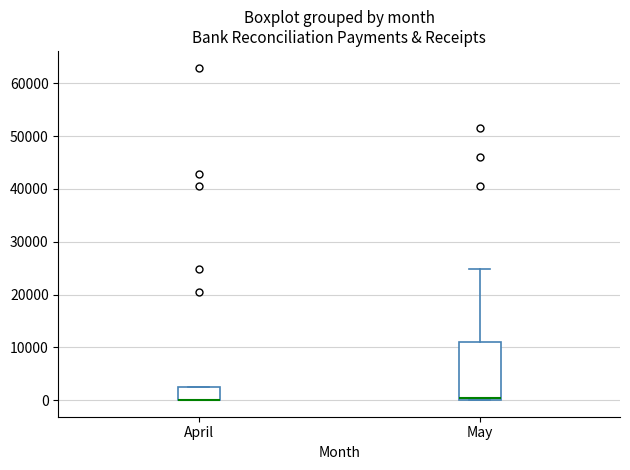

Where does the upper whisker of the box for May end on the y-axis? The values are not printed on the chart, so give them approximately, as read against the axis.

25000